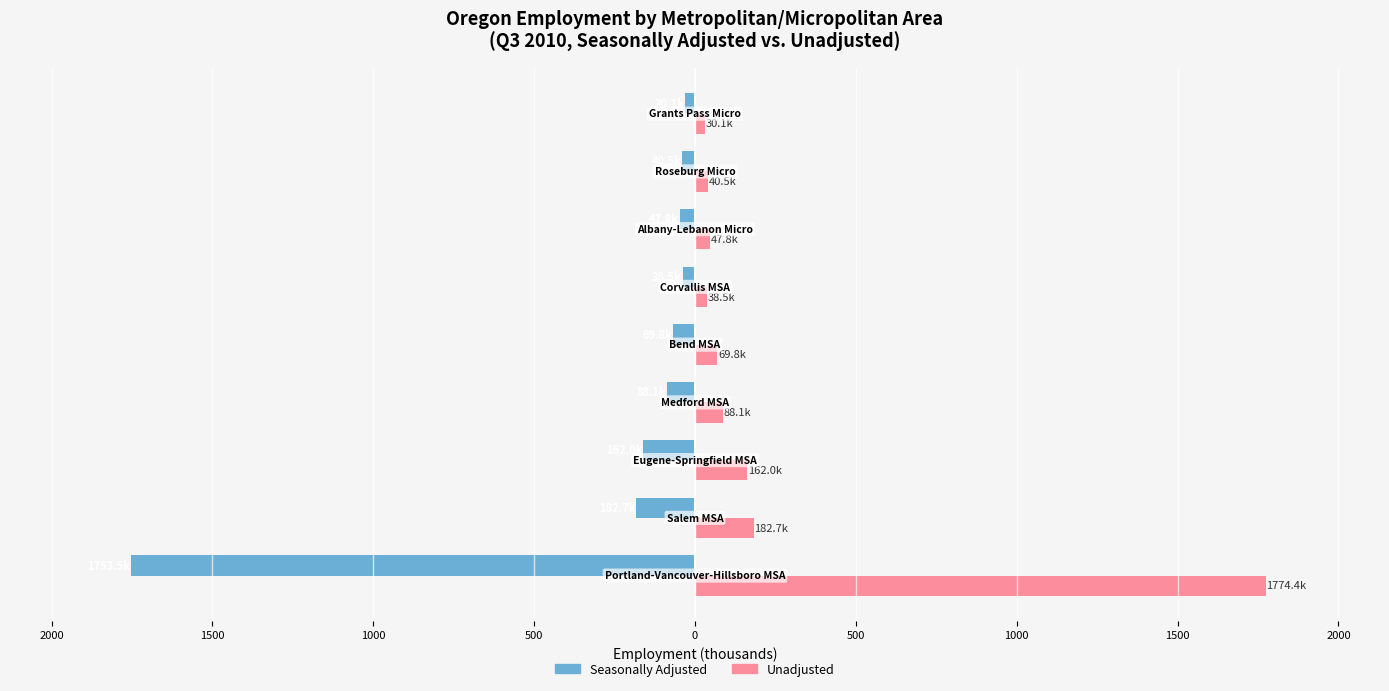

Reading left to right, what are all the values shown in this chart?

Seasonally Adjusted: -1753.5	-182.7	-162.0	-88.1	-69.8	-38.5	-47.8	-40.5	-30.1
Unadjusted: 1774.4	182.7	162.0	88.1	69.8	38.5	47.8	40.5	30.1